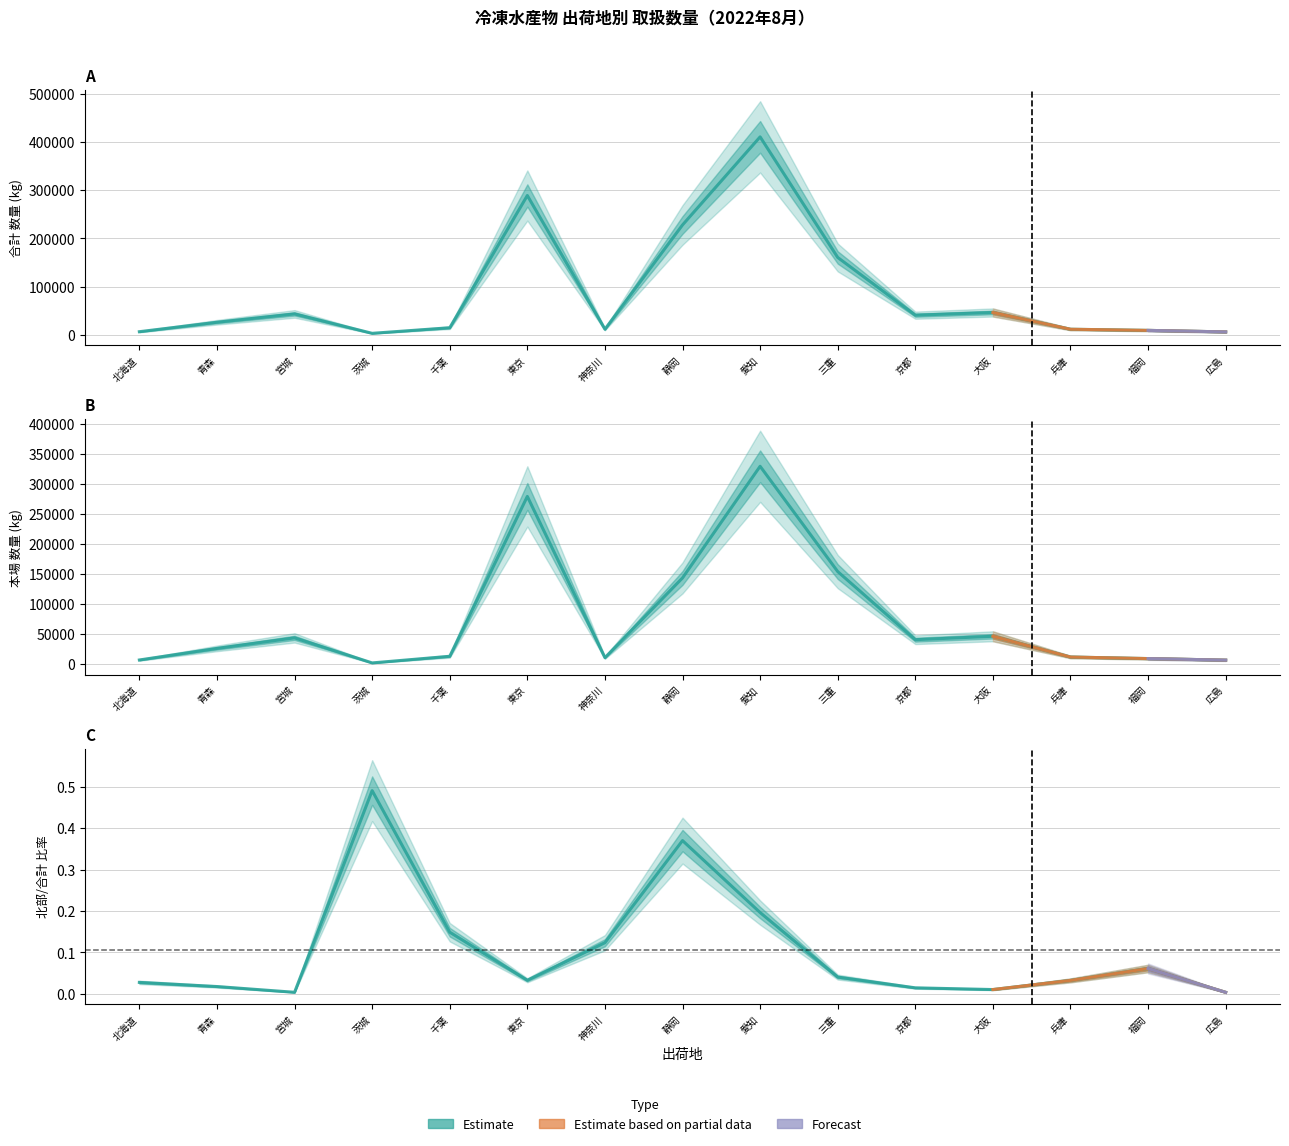

True or false: 本場_数量 and 合計_数量 intersect in this chart.

False